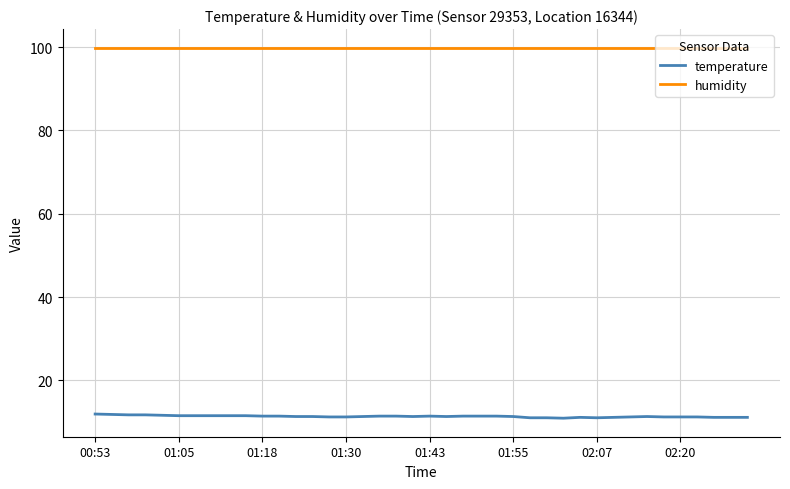

What is the sum of all temperature values?

453.1